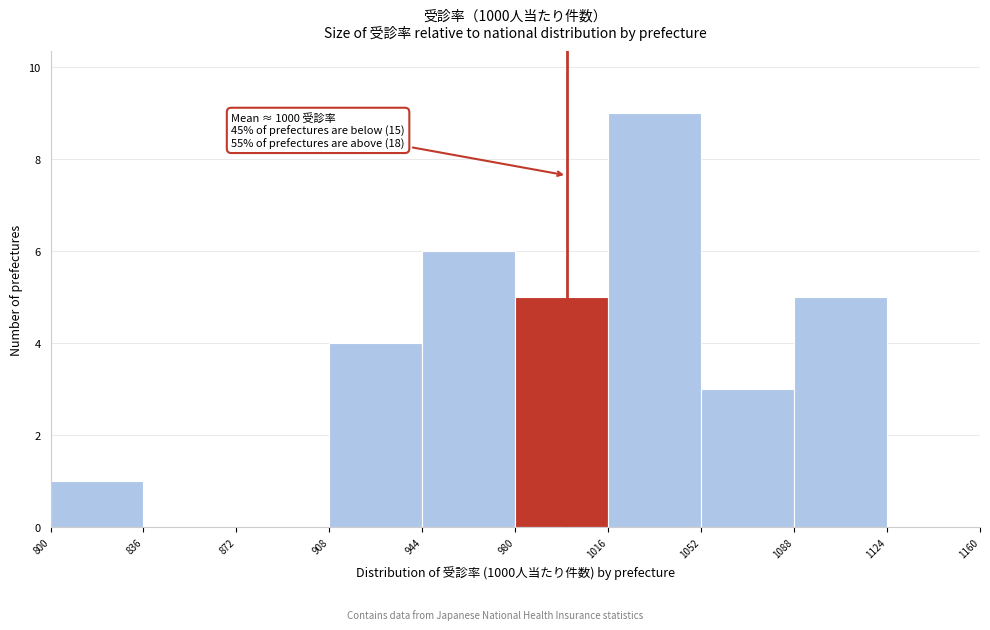

Which range on the x-axis has the tallest bar?

1016 to 1052